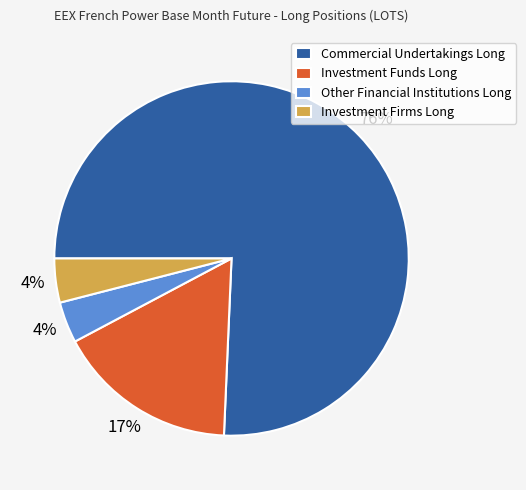

Is the sum of Other Financial Institutions Long and Investment Funds Long greater than half?

No